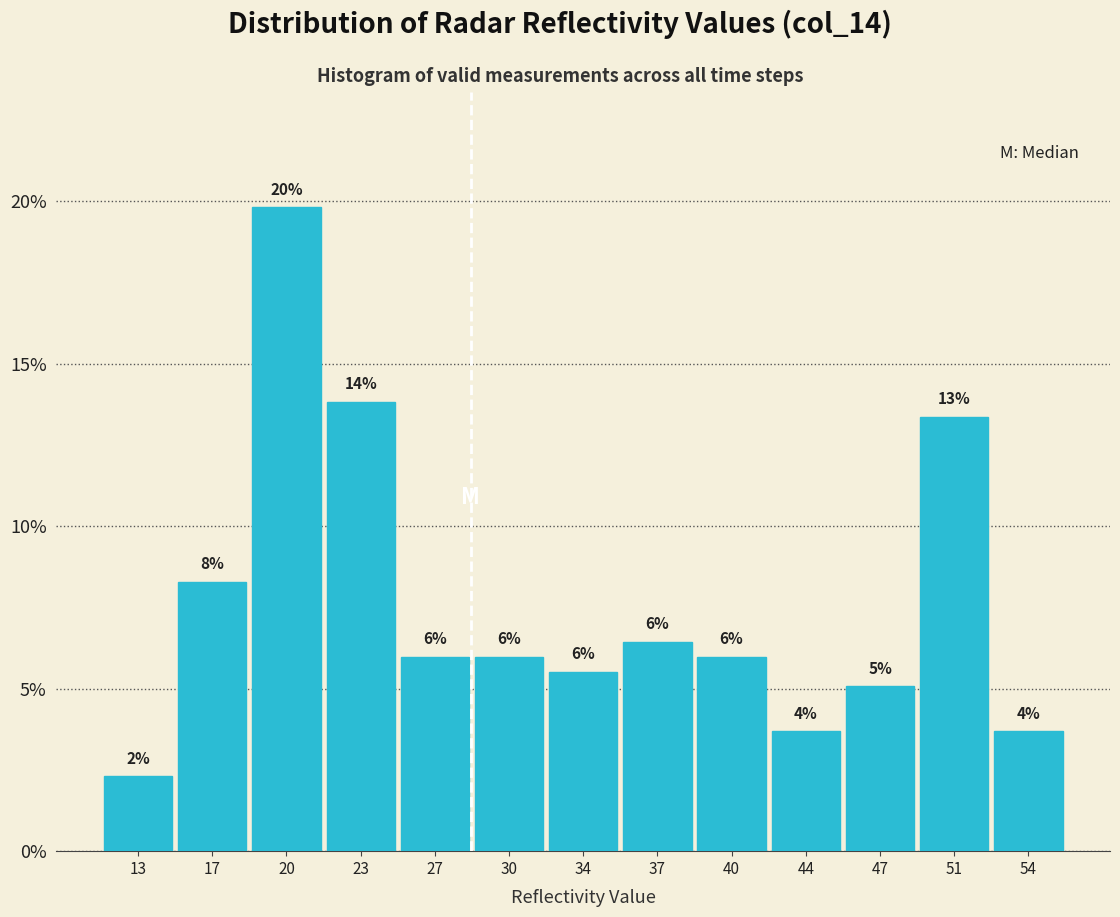

How many bars are there in total?

13